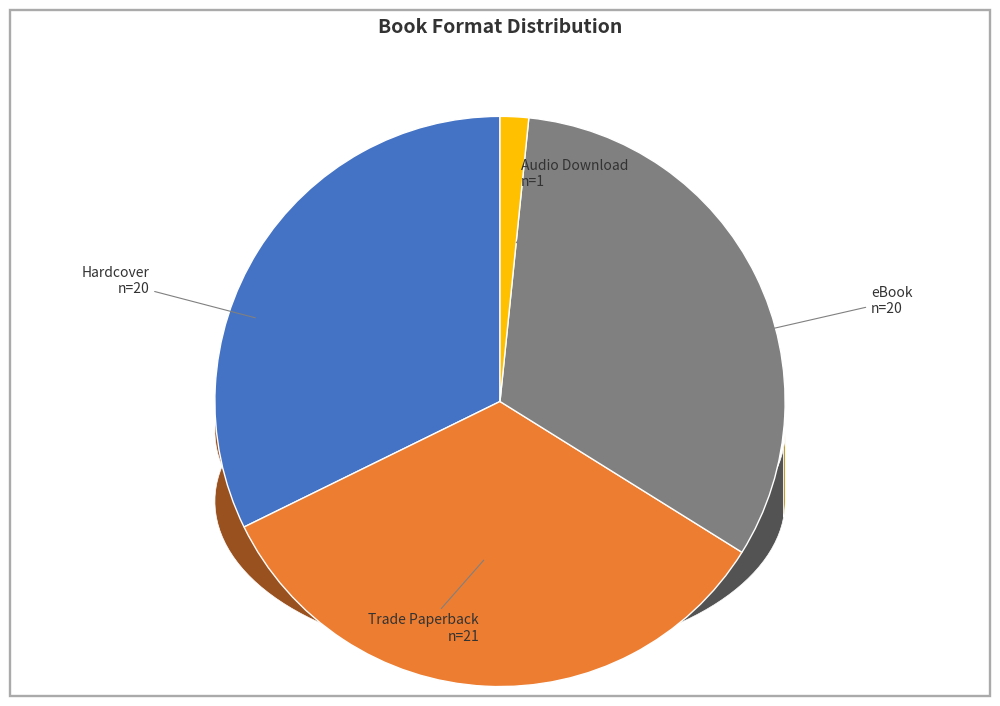

Which slice is the smallest?

Audio Download